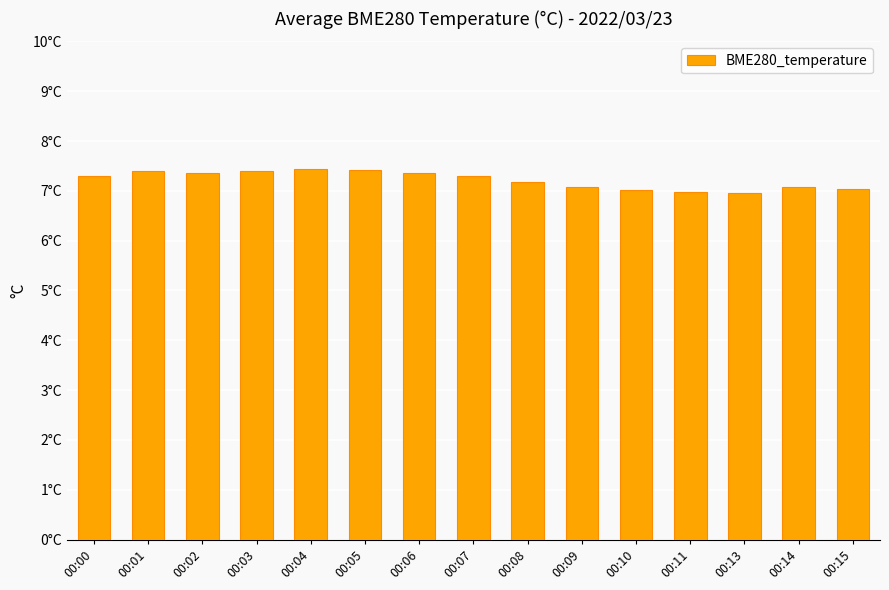

Between 00:00 and 00:14, which is larger?

00:00